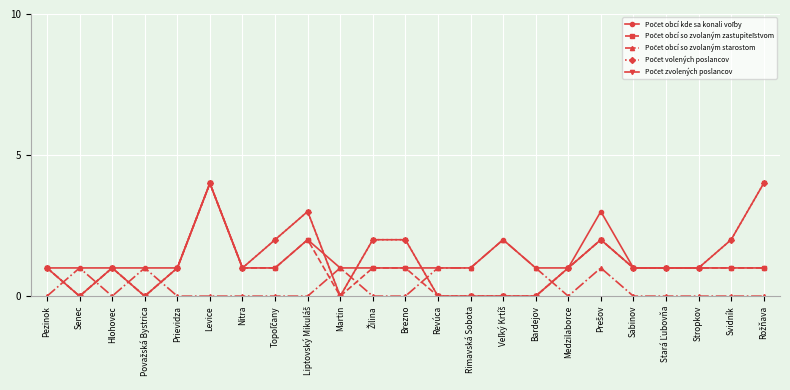

True or false: Počet volených poslancov and Počet obcí so zvolaným starostom intersect in this chart.

True